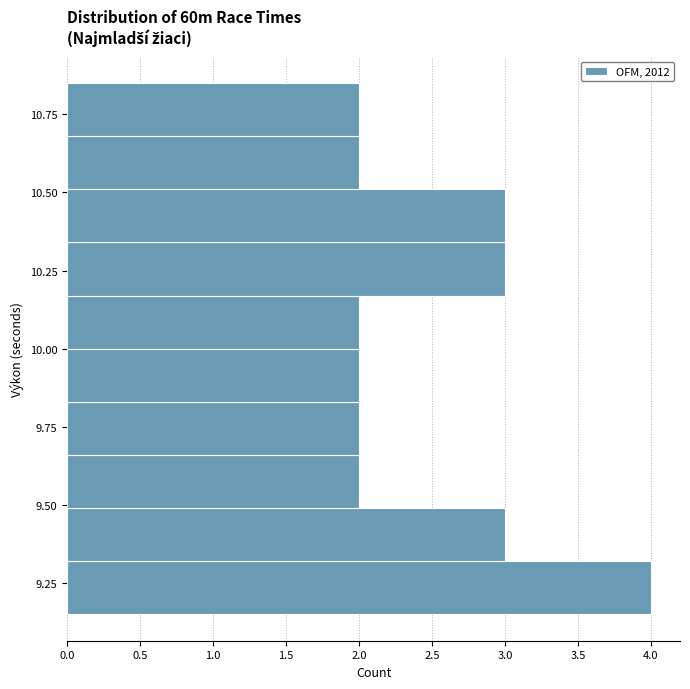

Read against the y-axis, roughly where is the centre of the longest bar?

9.25